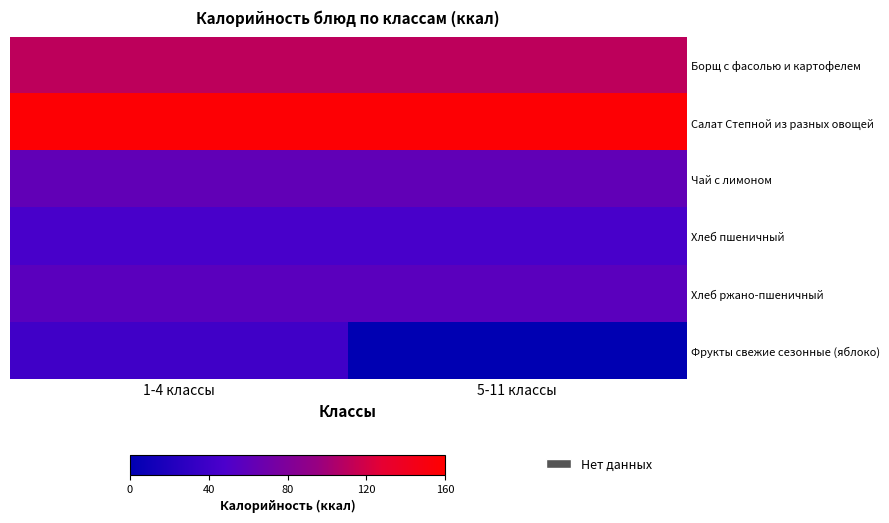

Between 1-4 классы and 5-11 классы, which series saw the biggest shift?

Фрукты свежие сезонные (яблоко)